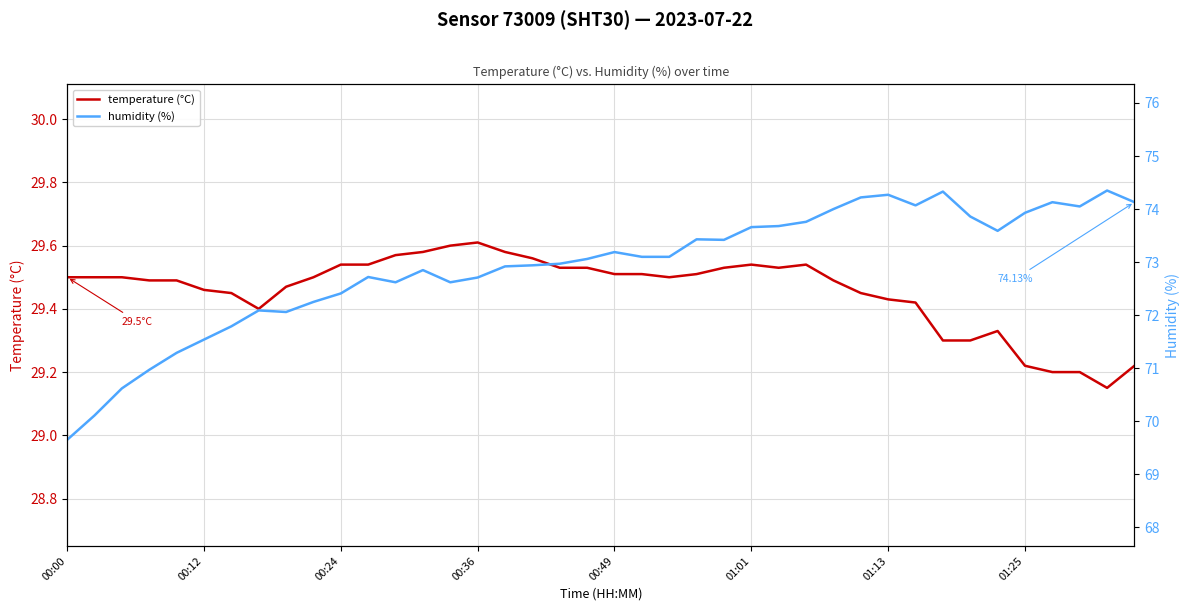

Where is the first local maximum for temperature (°C)?

00:36